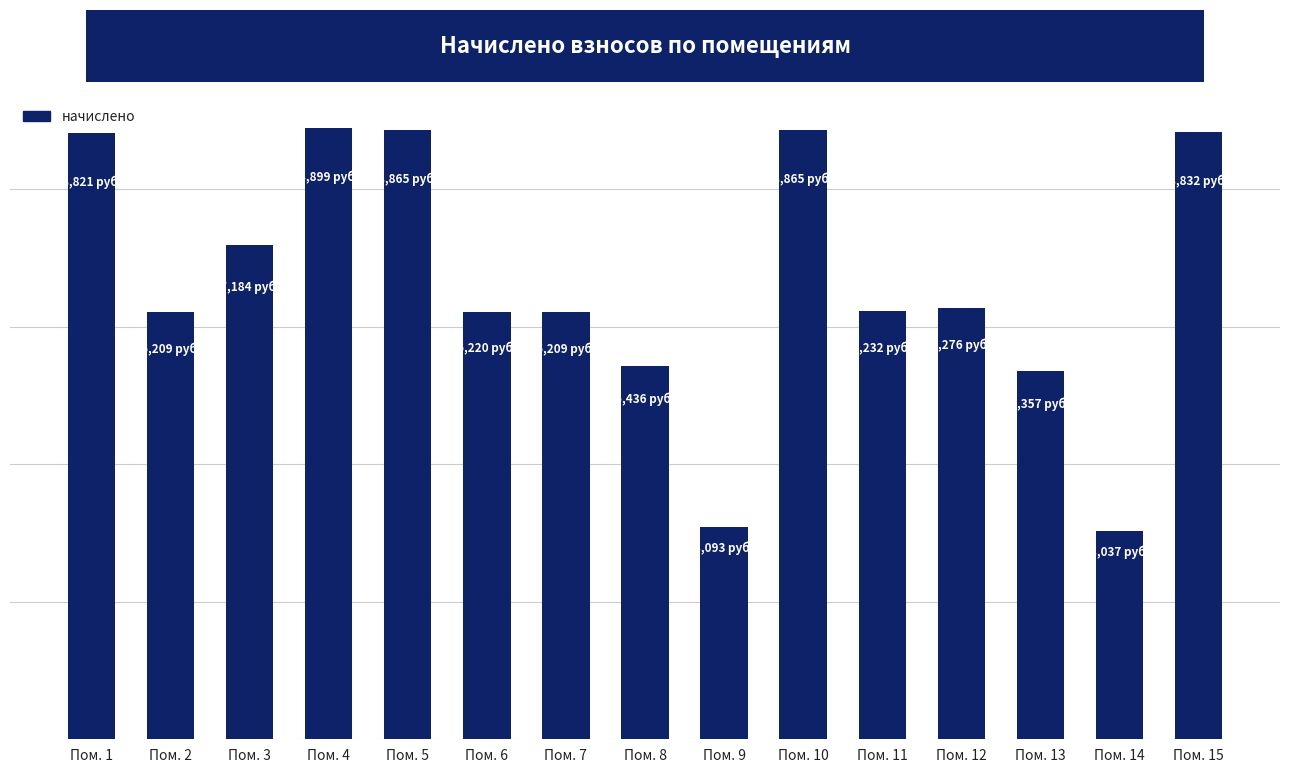

Reading right to left, transcribe all the data shown in this chart.

Пом. 15=8831.9	Пом. 14=3037.3	Пом. 13=5357.4	Пом. 12=6276.5	Пом. 11=6231.6	Пом. 10=8865.5	Пом. 9=3093.4	Пом. 8=5435.9	Пом. 7=6209.3	Пом. 6=6220.4	Пом. 5=8865.5	Пом. 4=8899.2	Пом. 3=7184.3	Пом. 2=6209.3	Пом. 1=8820.7